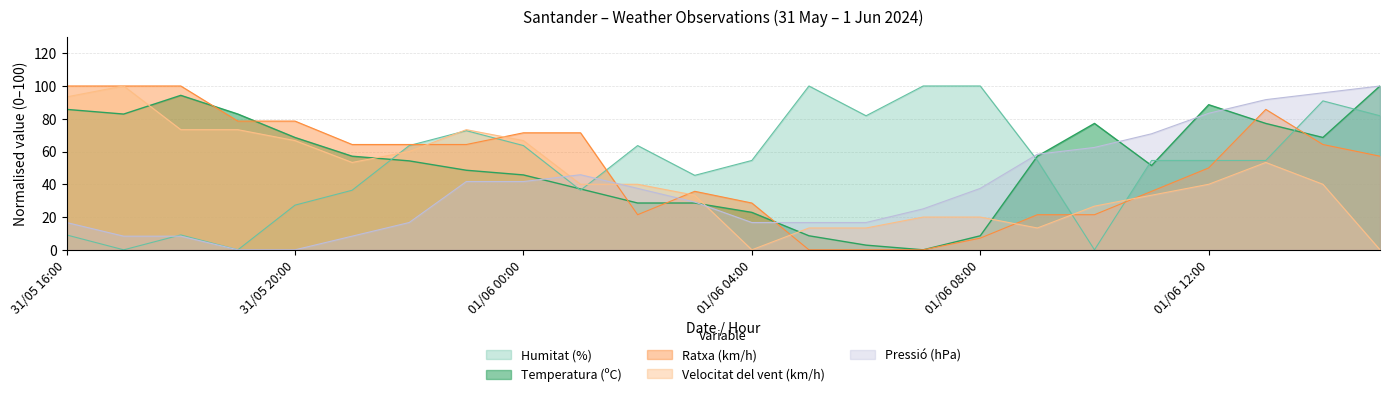

What is the total value across all series at 01/06 09:00?

204.8